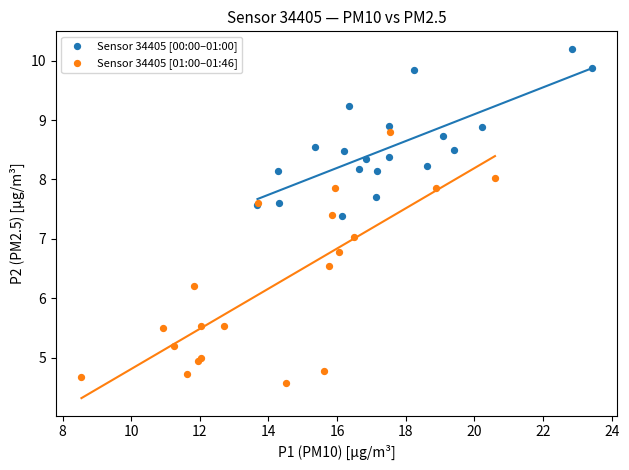

Which series has the widest spread of Y values?

Sensor 34405 [01:00–01:46]